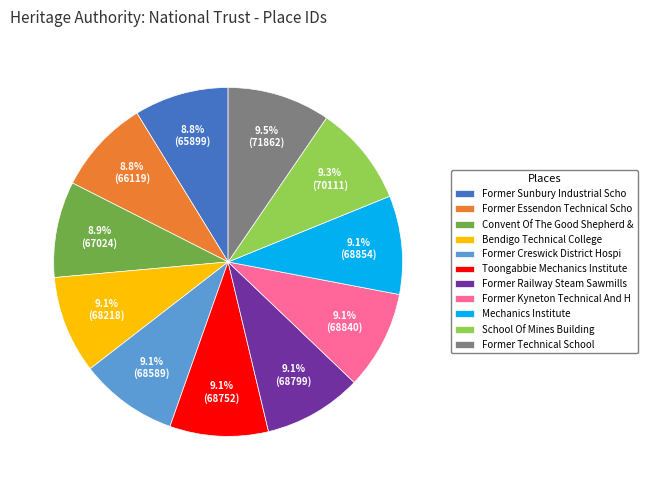

To the nearest percent, what is the combined percentage of Bendigo Technical College and School Of Mines Building?

18%